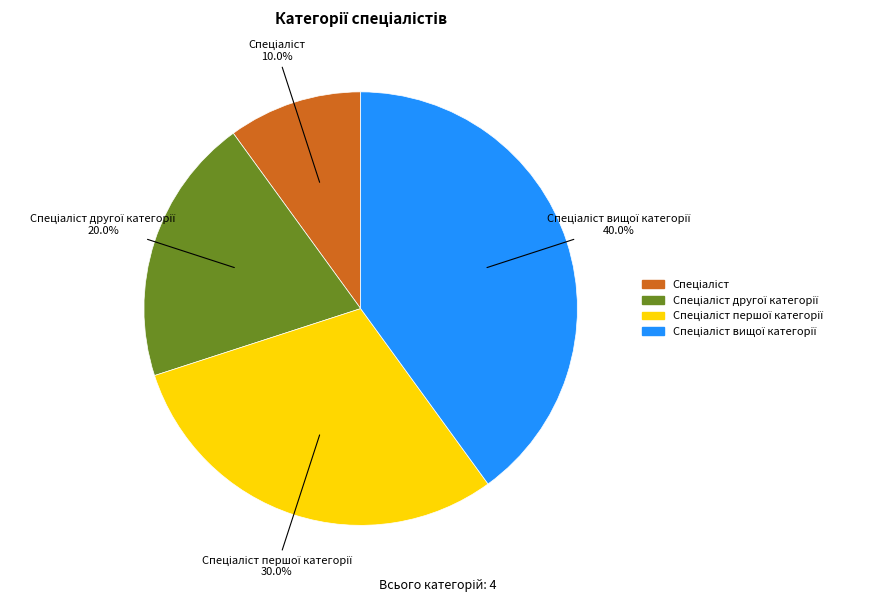

Is there any slice that represents more than half of the pie?

No